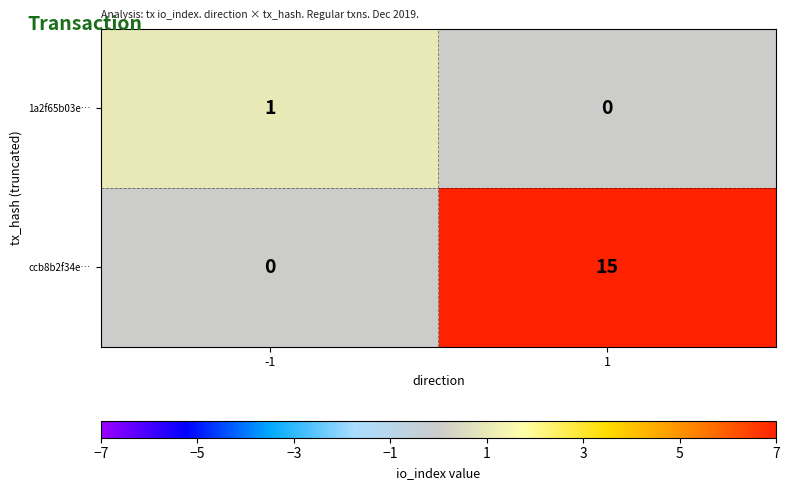

How many data points does each series have?

2